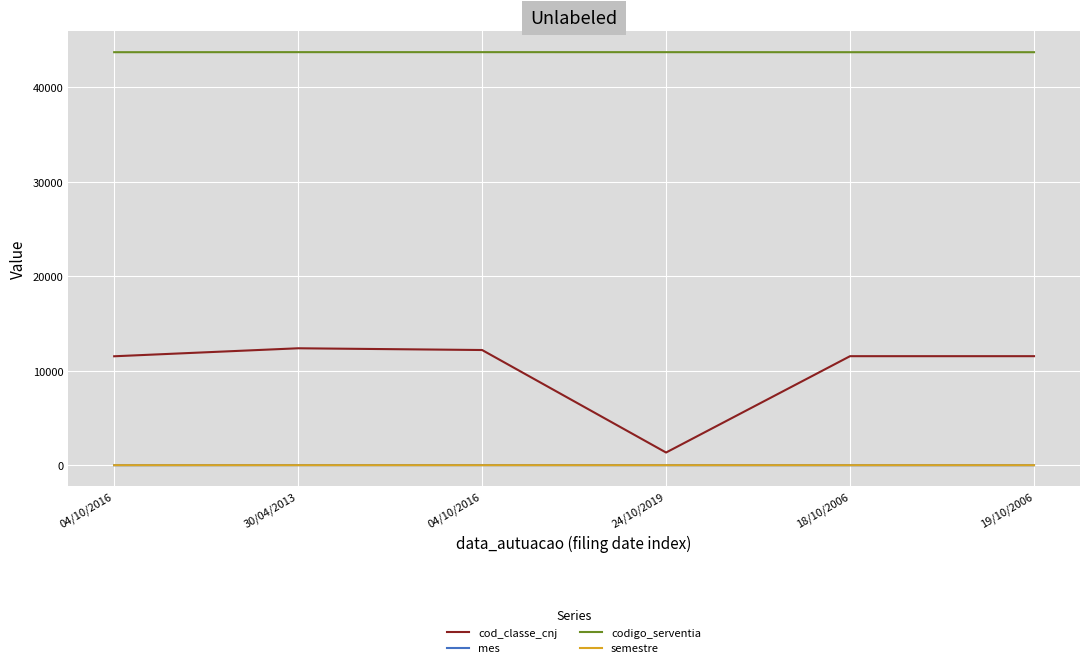

Which category has the highest value in the cod_classe_cnj series?

30/04/2013